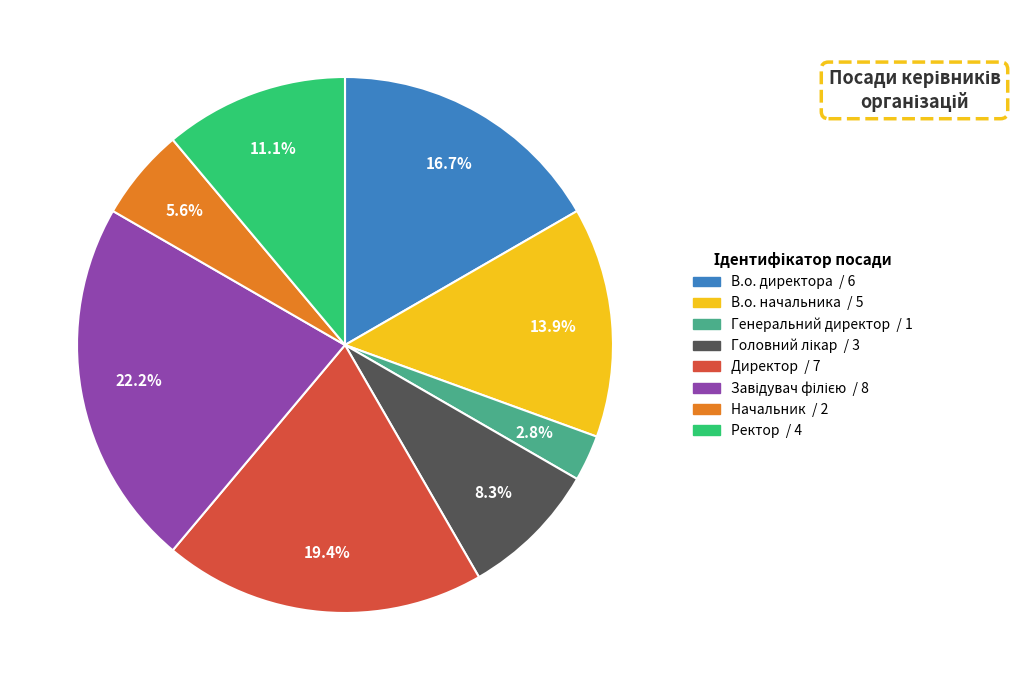

What is the smallest slice in the pie chart?

Генеральний директор